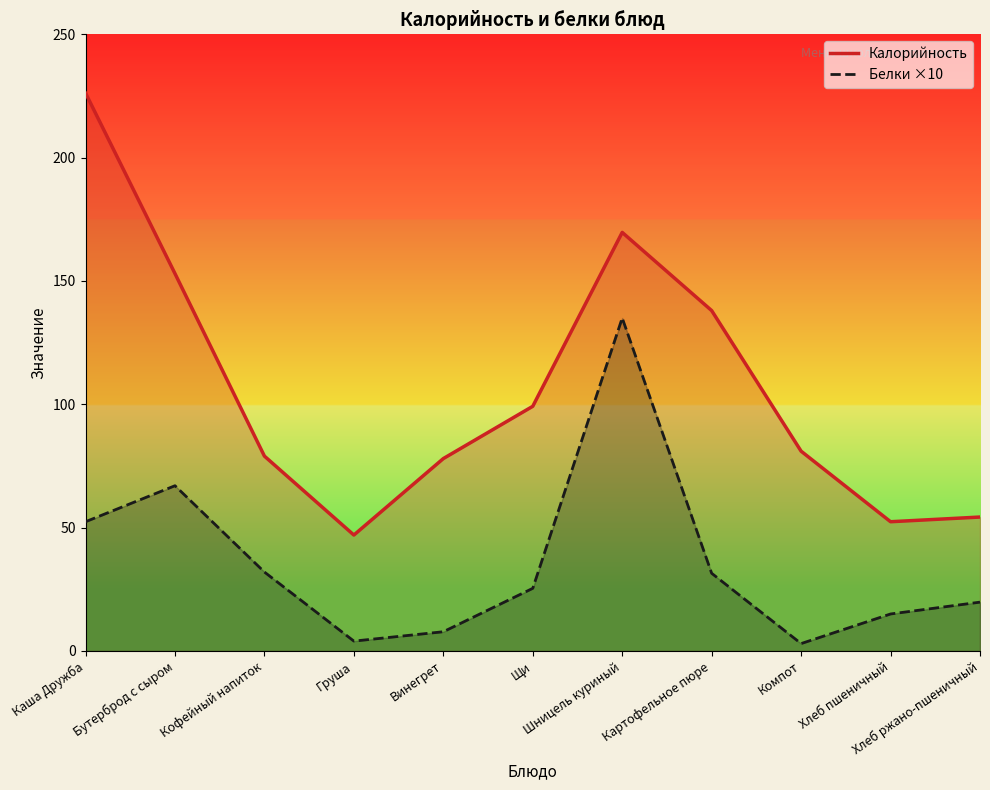

Rank the series at Винегрет from highest to lowest value.

Калорийность, Белки ×10